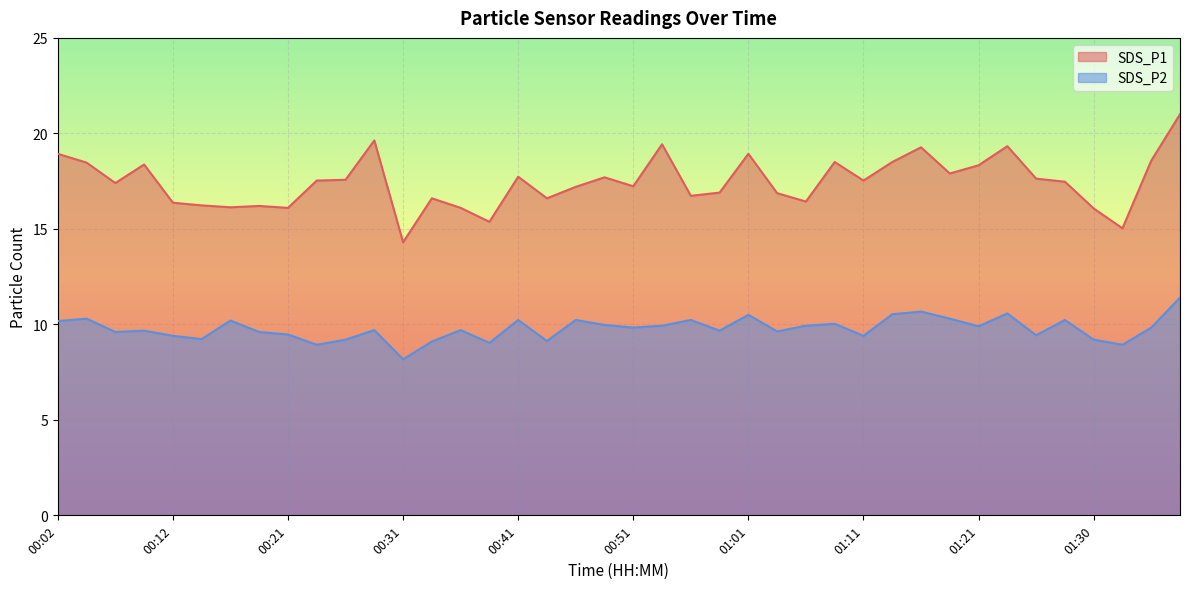

How many interior local peaks does the SDS_P2 series have?

13